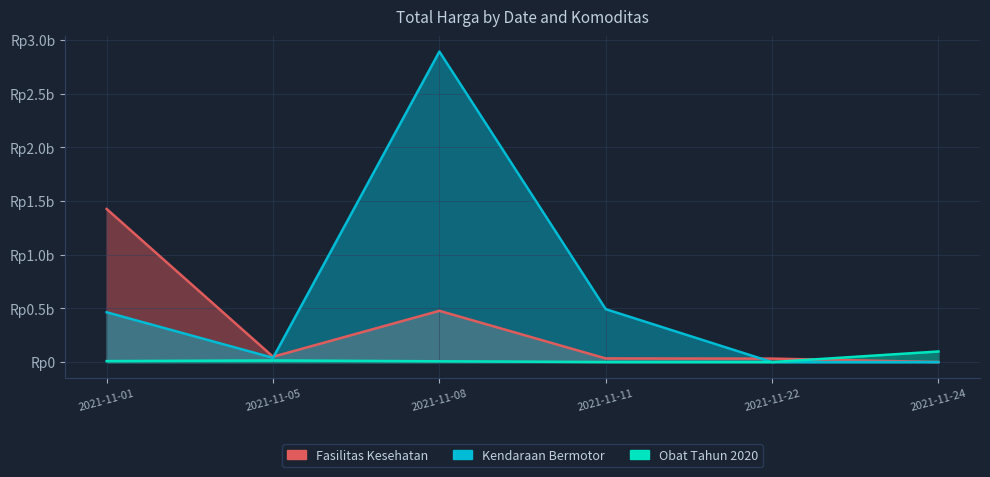

What value does the Fasilitas Kesehatan series have at 2021-11-08?

0.5